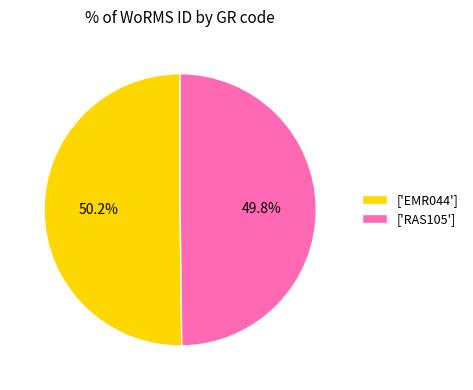

Approximately how many times larger is the value at ['RAS105'] compared to ['EMR044']?

1.0